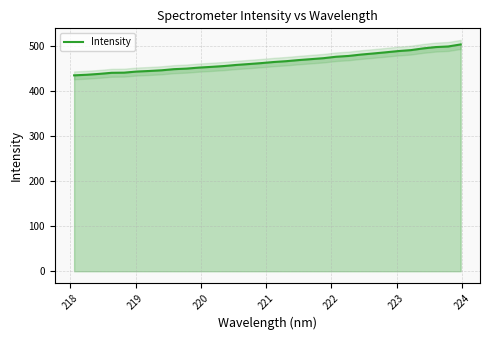

How many data points are above 464?

16